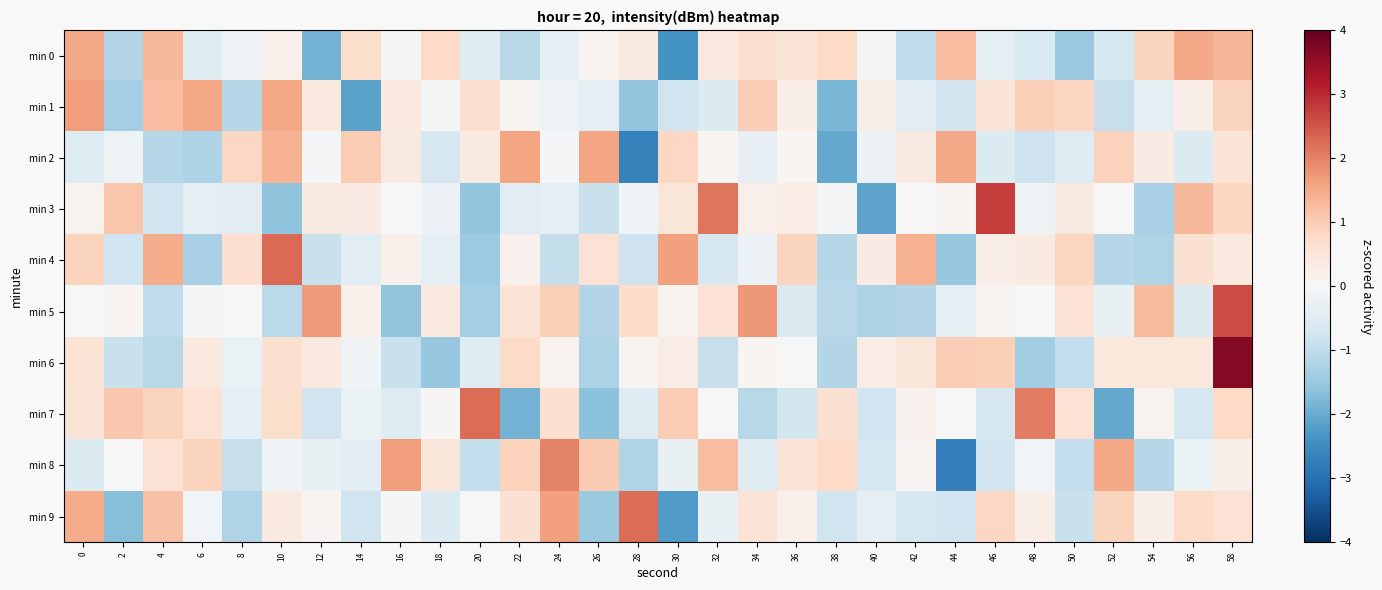

Reading right to left, what are all the values shown in this chart?

min 0: 58=1.4	56=1.5	54=0.9	52=-0.7	50=-1.5	48=-0.6	46=-0.4	44=1.2	42=-1.0	40=-0.1	38=0.8	36=0.5	34=0.6	32=0.4	30=-2.4	28=0.4	26=0.1	24=-0.4	22=-1.1	20=-0.5	18=0.8	16=-0.1	14=0.7	12=-1.9	10=0.2	8=-0.1	6=-0.5	4=1.3	2=-1.2	0=1.5
min 1: 58=0.9	56=0.3	54=-0.4	52=-0.9	50=0.8	48=0.9	46=0.5	44=-0.7	42=-0.5	40=0.2	38=-1.8	36=0.3	34=1.0	32=-0.5	30=-0.8	28=-1.5	26=-0.4	24=-0.2	22=0.1	20=0.7	18=-0.1	16=0.4	14=-2.1	12=0.4	10=1.5	8=-1.1	6=1.5	4=1.2	2=-1.4	0=1.7
min 2: 58=0.5	56=-0.6	54=0.3	52=0.9	50=-0.5	48=-0.8	46=-0.5	44=1.5	42=0.4	40=-0.2	38=-2.1	36=0.1	34=-0.3	32=0.1	30=0.8	28=-2.7	26=1.6	24=-0.0	22=1.6	20=0.4	18=-0.7	16=0.4	14=1.0	12=-0.1	10=1.4	8=0.8	6=-1.2	4=-1.1	2=-0.2	0=-0.5
min 3: 58=0.9	56=1.3	54=-1.3	52=-0.0	50=0.4	48=-0.2	46=2.8	44=0.1	42=-0.0	40=-2.1	38=-0.1	36=0.3	34=0.2	32=2.1	30=0.5	28=-0.2	26=-0.9	24=-0.4	22=-0.4	20=-1.6	18=-0.2	16=0.0	14=0.3	12=0.4	10=-1.6	8=-0.4	6=-0.3	4=-0.8	2=1.1	0=0.1
min 4: 58=0.4	56=0.6	54=-1.2	52=-1.1	50=0.9	48=0.4	46=0.3	44=-1.5	42=1.4	40=0.3	38=-1.1	36=0.9	34=-0.2	32=-0.7	30=1.6	28=-0.8	26=0.6	24=-1.0	22=0.2	20=-1.4	18=-0.4	16=0.2	14=-0.5	12=-0.9	10=2.3	8=0.7	6=-1.3	4=1.5	2=-0.8	0=0.9
min 5: 58=2.6	56=-0.6	54=1.3	52=-0.3	50=0.6	48=-0.0	46=0.1	44=-0.4	42=-1.2	40=-1.3	38=-1.1	36=-0.6	34=1.7	32=0.6	30=0.1	28=0.7	26=-1.2	24=0.9	22=0.5	20=-1.3	18=0.4	16=-1.6	14=0.2	12=1.7	10=-1.1	8=0.0	6=-0.0	4=-1.0	2=0.1	0=-0.0
min 6: 58=3.7	56=0.4	54=0.4	52=0.4	50=-1.0	48=-1.4	46=1.0	44=1.0	42=0.5	40=0.3	38=-1.2	36=-0.0	34=0.1	32=-0.9	30=0.3	28=0.1	26=-1.3	24=0.1	22=0.8	20=-0.5	18=-1.5	16=-0.9	14=-0.1	12=0.4	10=0.6	8=-0.3	6=0.4	4=-1.1	2=-0.9	0=0.5
min 7: 58=0.8	56=-0.7	54=0.1	52=-2.0	50=0.6	48=2.1	46=-0.7	44=-0.0	42=0.2	40=-0.8	38=0.6	36=-0.7	34=-1.1	32=0.0	30=1.0	28=-0.5	26=-1.6	24=0.6	22=-1.9	20=2.2	18=0.0	16=-0.5	14=-0.3	12=-0.8	10=0.7	8=-0.4	6=0.6	4=0.9	2=1.1	0=0.5
min 8: 58=0.2	56=-0.3	54=-1.1	52=1.6	50=-1.0	48=-0.1	46=-0.8	44=-2.7	42=0.1	40=-0.7	38=0.8	36=0.5	34=-0.5	32=1.2	30=-0.3	28=-1.2	26=1.0	24=2.0	22=0.9	20=-1.0	18=0.5	16=1.7	14=-0.4	12=-0.3	10=-0.2	8=-0.9	6=0.9	4=0.6	2=0.0	0=-0.6
min 9: 58=0.6	56=0.8	54=0.2	52=0.9	50=-0.9	48=0.3	46=0.8	44=-0.8	42=-0.7	40=-0.3	38=-0.8	36=0.2	34=0.5	32=-0.3	30=-2.3	28=2.2	26=-1.5	24=1.6	22=0.6	20=0.0	18=-0.5	16=-0.0	14=-0.8	12=0.1	10=0.4	8=-1.2	6=-0.1	4=1.2	2=-1.7	0=1.5